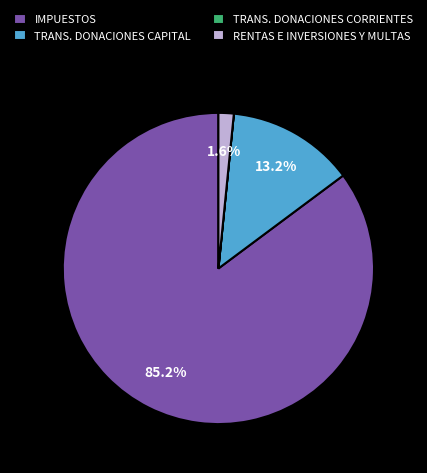

Does any single category account for the majority?

Yes